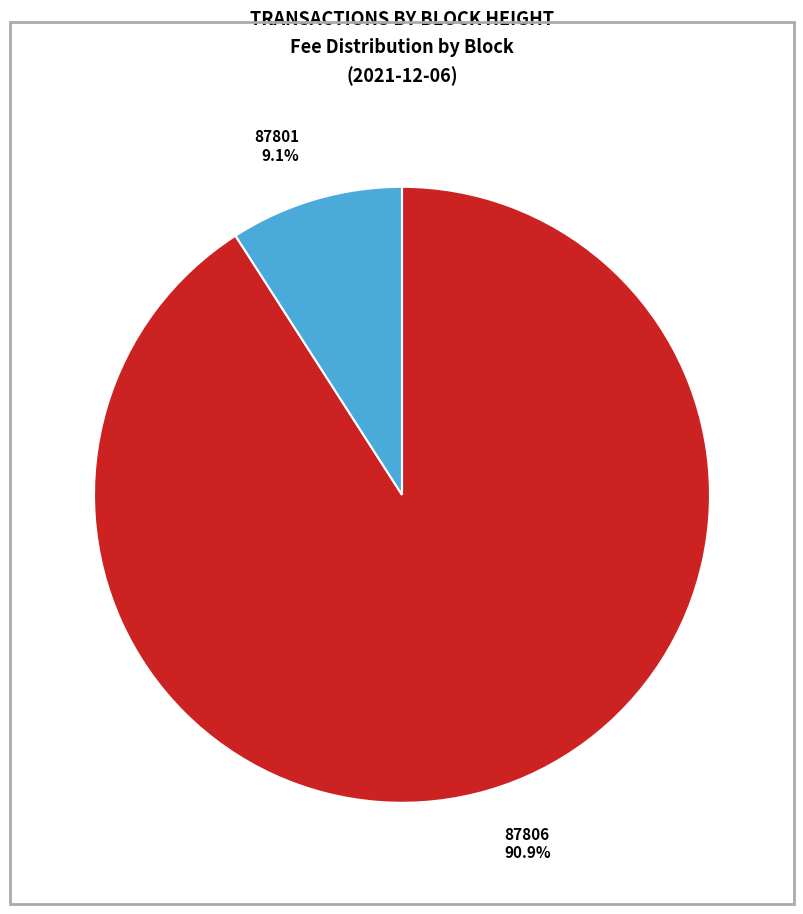

To the nearest percent, what is the average slice percentage?

50%